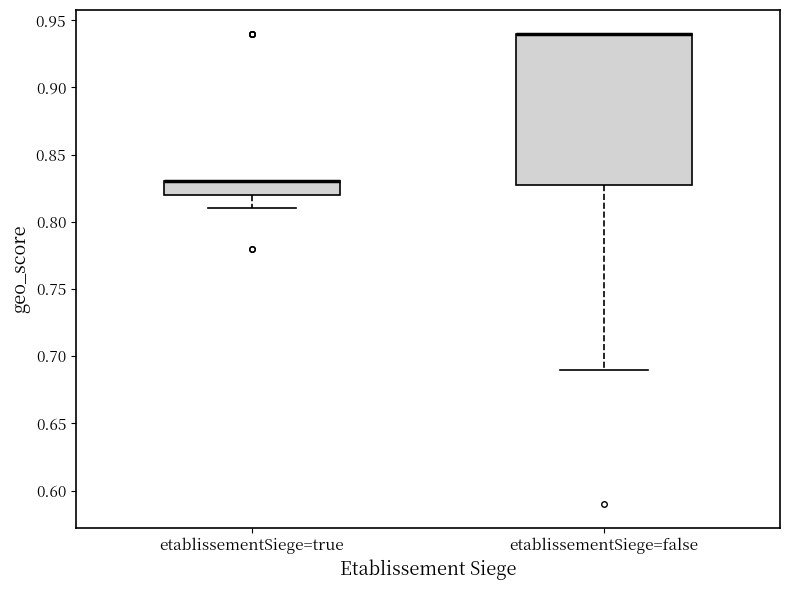

Reading left to right, transcribe this box plot: for each box, give where its median line is, the range the box spans, and where its two whiskers end, as read against the y-axis. The values are not printed on the chart, so give them approximately, as read against the axis.

etablissementSiege=true: median 0.83 (drawn on the box's upper edge), box 0.82 to 0.83, whiskers 0.81 to 0.83
etablissementSiege=false: median 0.94 (drawn on the box's upper edge), box 0.83 to 0.94, whiskers 0.69 to 0.94